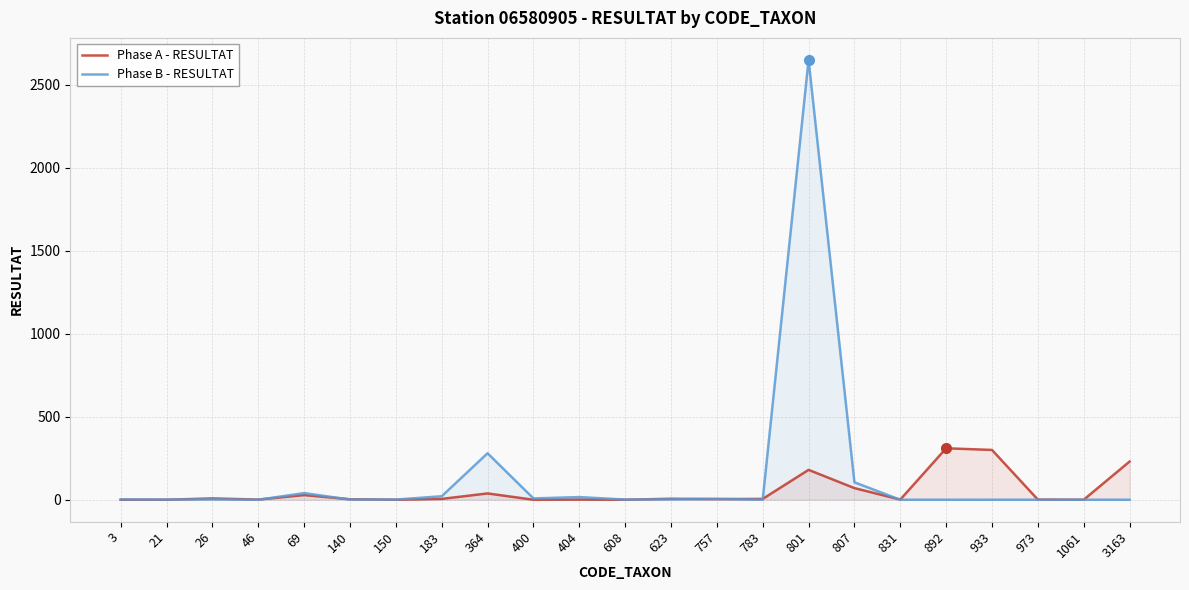

What are all the series names shown in the legend?

Phase A - RESULTAT, Phase B - RESULTAT